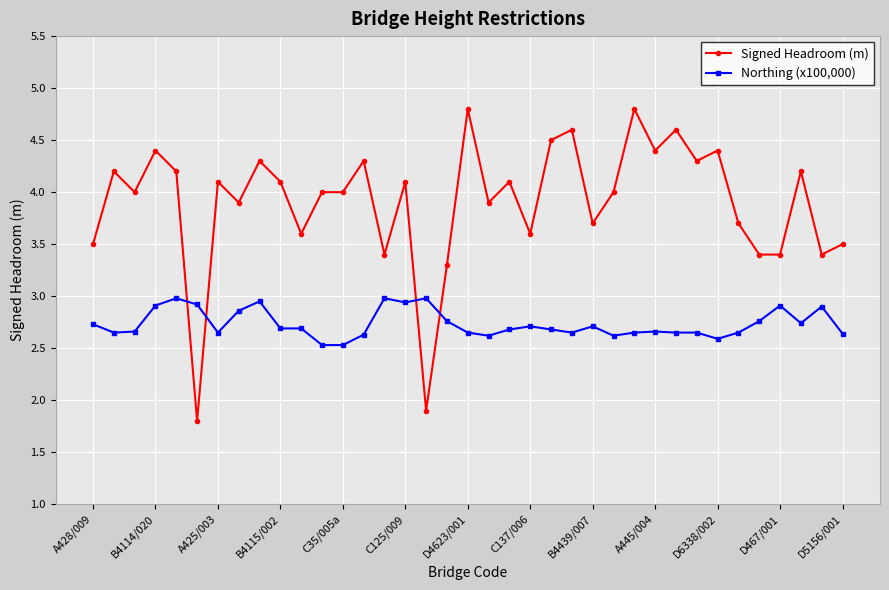

What is the difference between the maximum and second lowest values in the Signed Headroom (m) series?

2.9